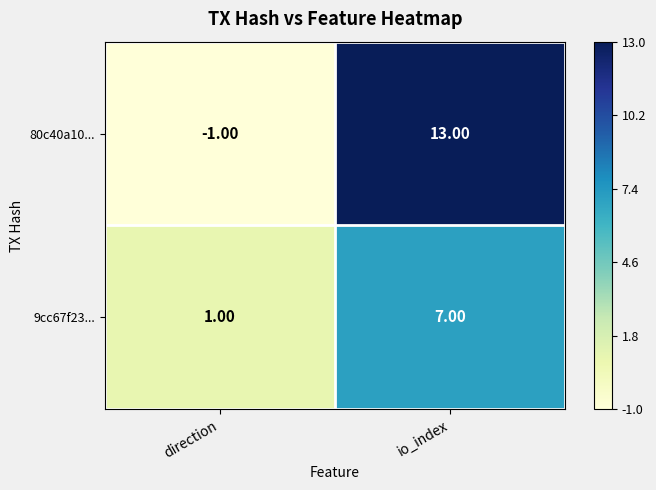

What is the average value of the 80c40a10... series?

6